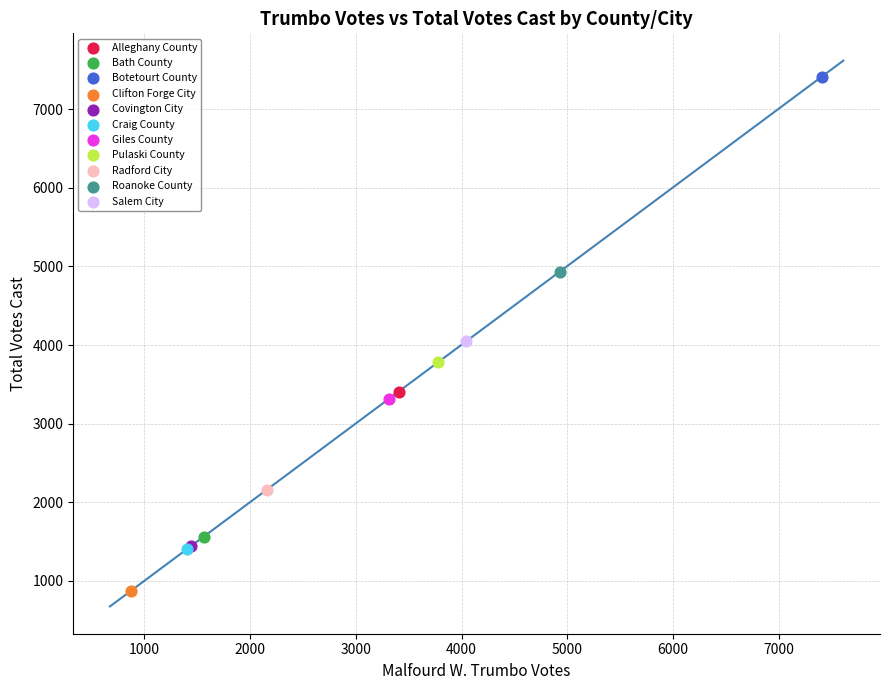

What are all the series names shown in the legend?

Alleghany County, Bath County, Botetourt County, Clifton Forge City, Covington City, Craig County, Giles County, Pulaski County, Radford City, Roanoke County, Salem City